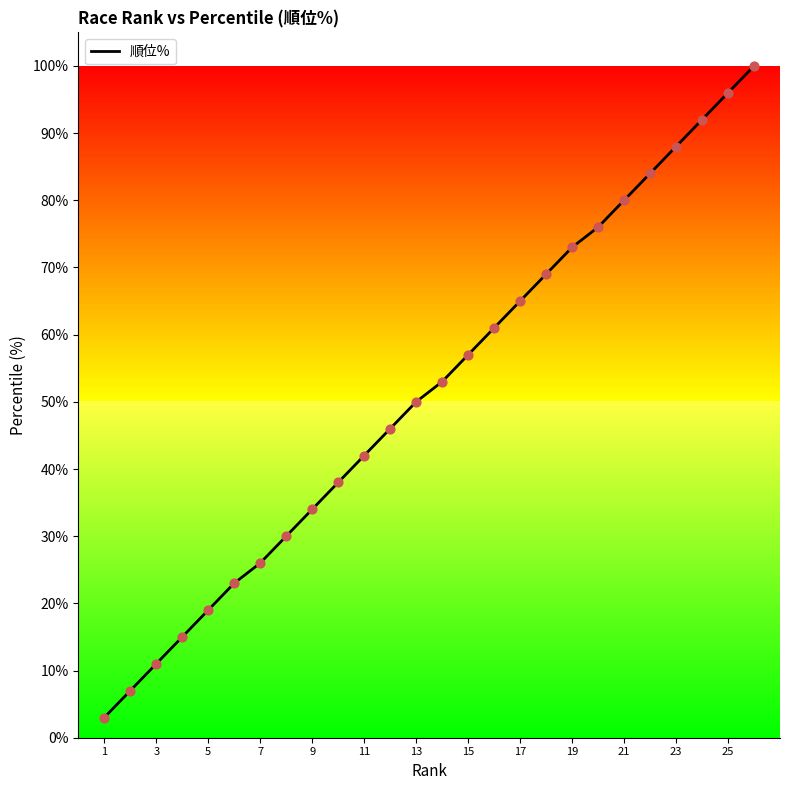

What is the smallest value displayed?

3